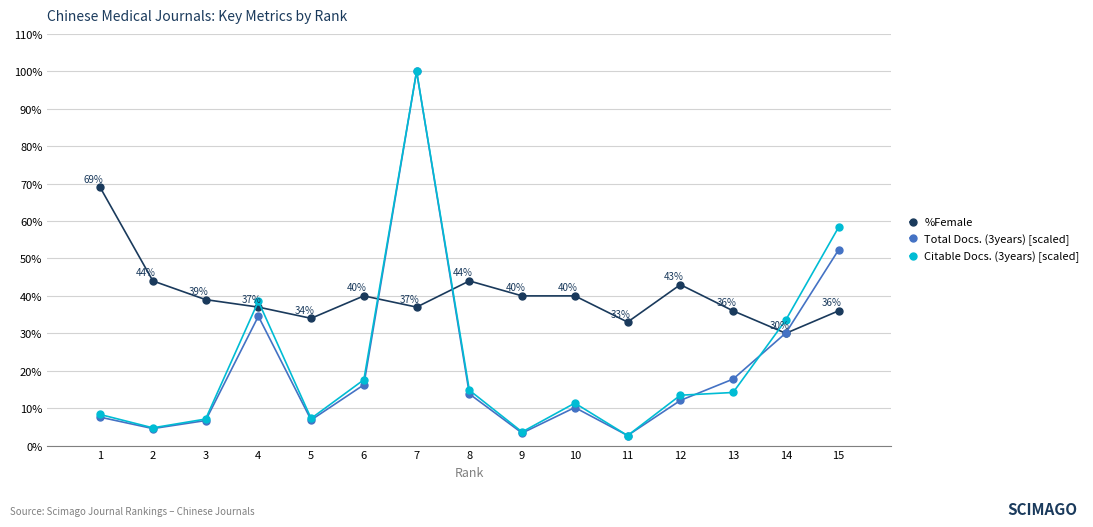

Where is the first local minimum for Total Docs. (3years) [scaled]?

2